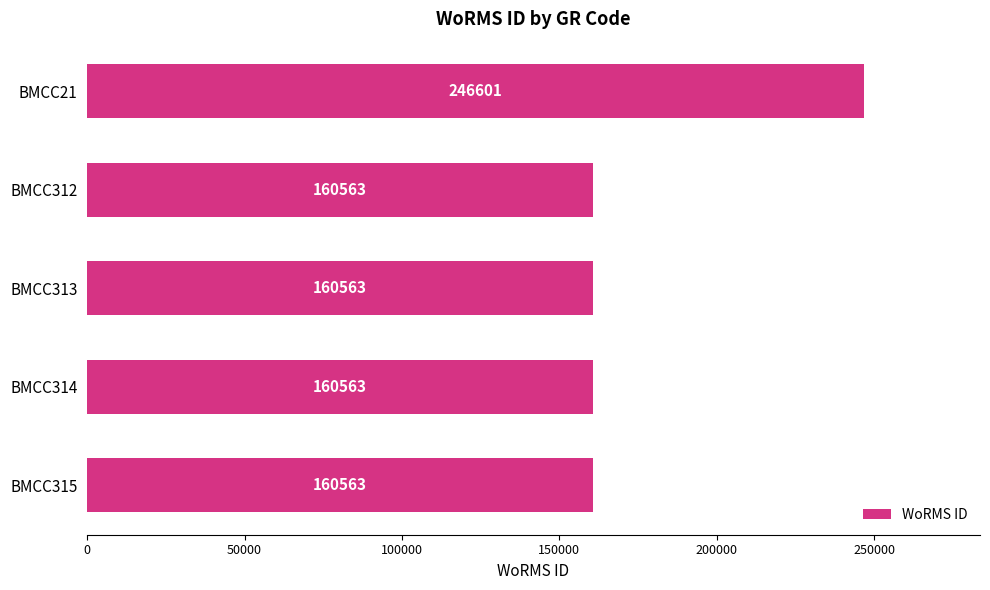

How many series are shown in this chart?

1